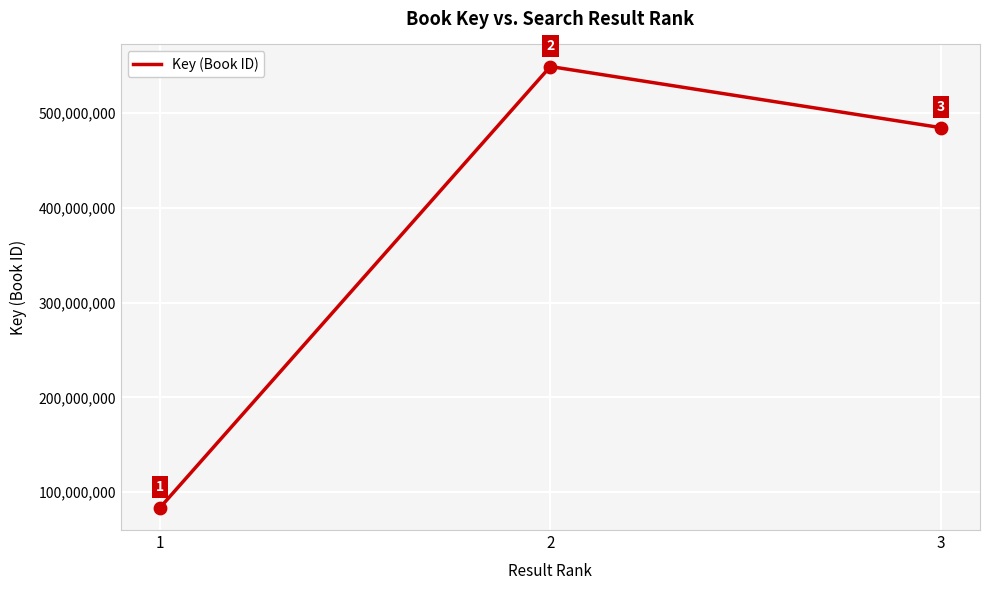

What is the ratio of the value at 1 to the value at 3?

0.2